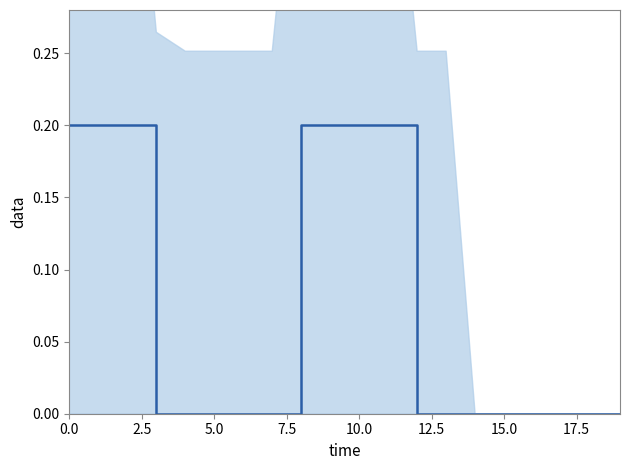

Reading left to right, what are all the values shown in this chart?

0.2	0.2	0.2	0.0	0.0	0.0	0.0	0.0	0.2	0.2	0.2	0.2	0.0	0.0	0.0	0.0	0.0	0.0	0.0	0.0